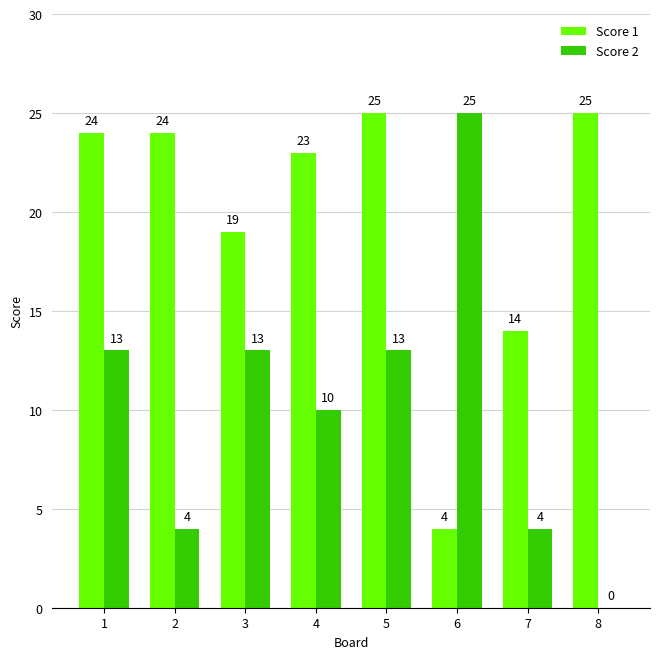

What is the average value of the Score 1 series?

20